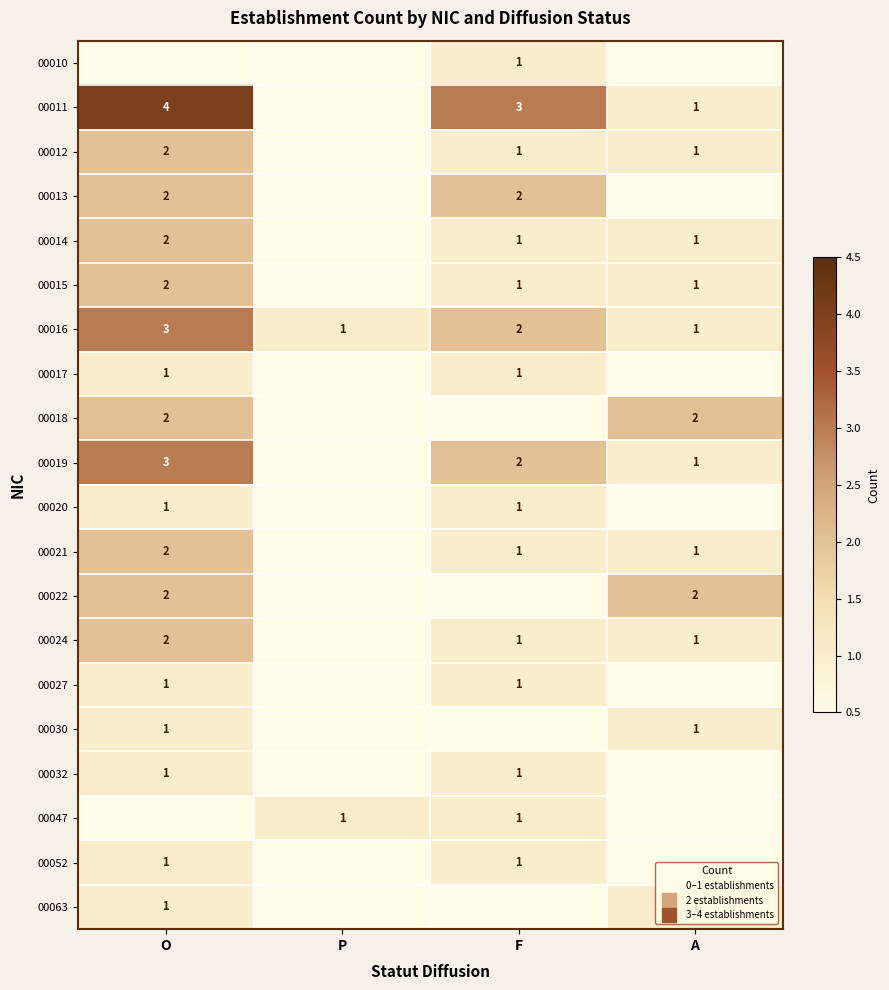

Which series has the widest spread of values?

00011